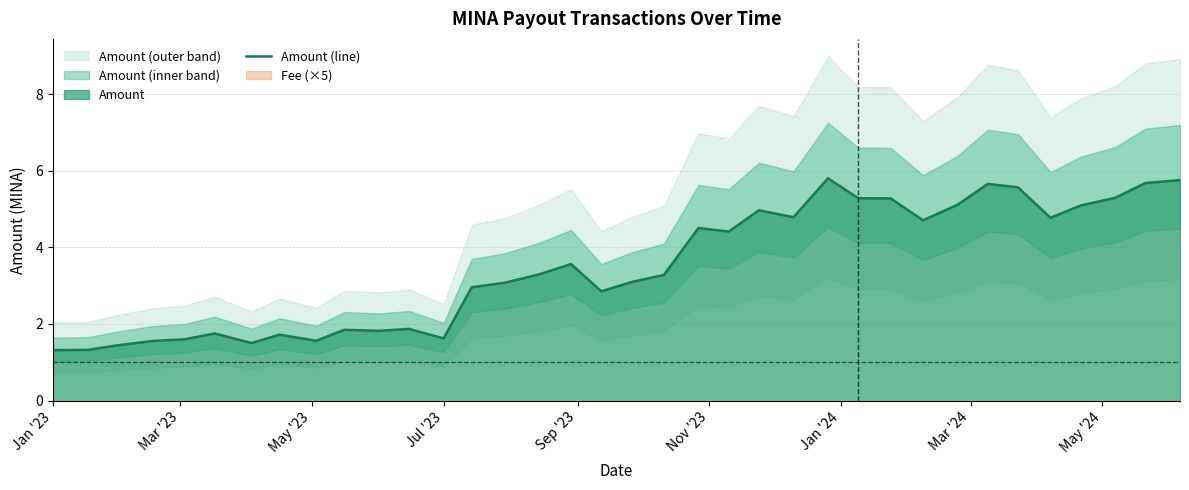

What is the average value?

3.5